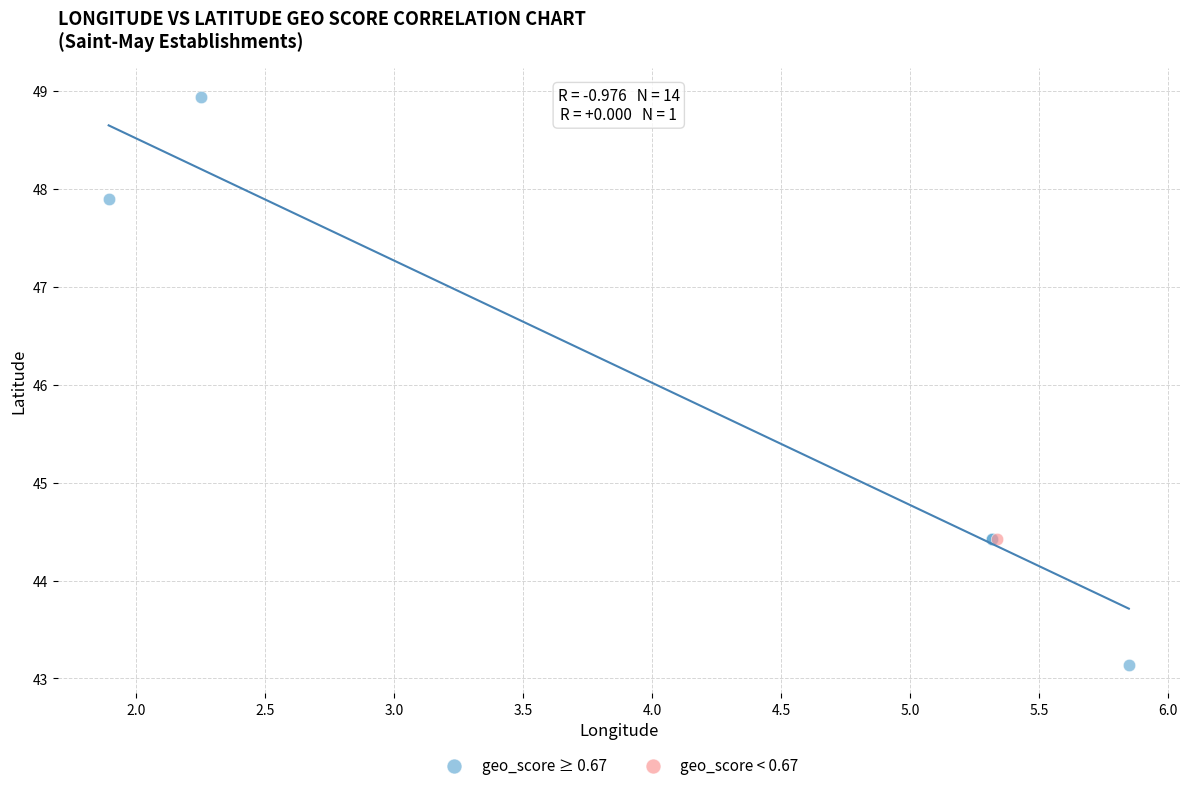

What are all the series names shown in the legend?

geo_score ≥ 0.67, geo_score < 0.67